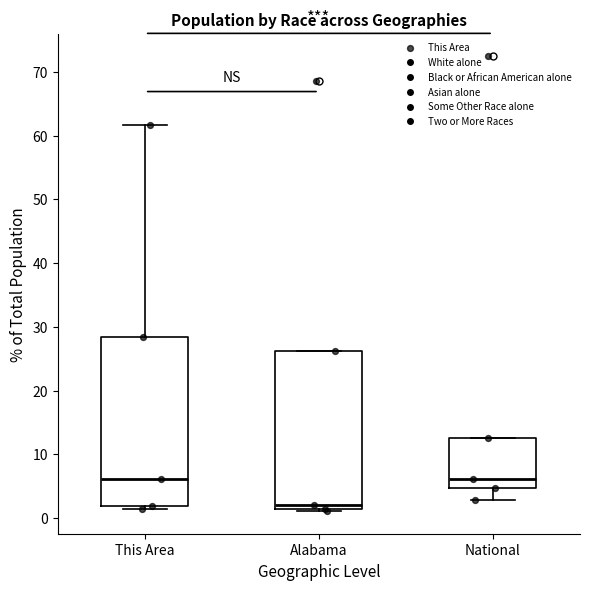

Reading left to right, transcribe this box plot: for each box, give where its median line is, the range the box spans, and where its two whiskers end, as read against the y-axis. The values are not printed on the chart, so give them approximately, as read against the axis.

This Area: median 6, box 2 to 28, whiskers 1 to 62
Alabama: median 2, box 1 to 26, whiskers 1 (just below the box's lower edge) to 26
National: median 6, box 5 to 13, whiskers 3 to 13